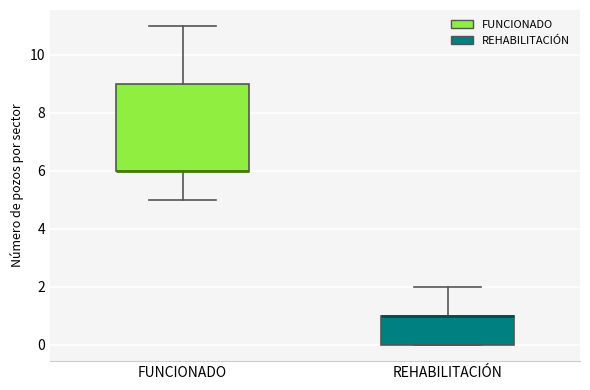

Where is the lower edge of the box for REHABILITACIÓN on the y-axis? The values are not printed on the chart, so give them approximately, as read against the axis.

0